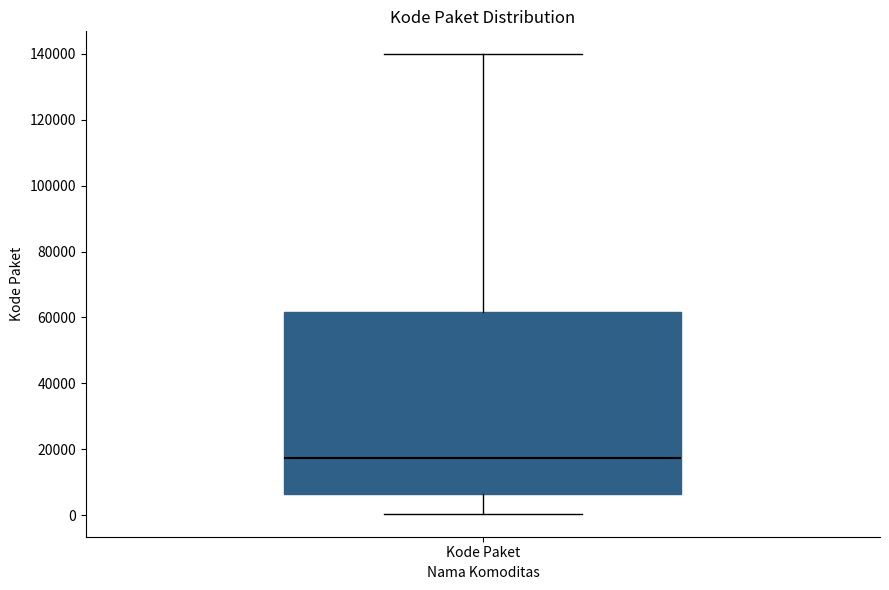

Transcribe this box plot: give where the median line is, the range the box spans, and where the two whiskers end, as read against the y-axis. The values are not printed on the chart, so give them approximately, as read against the axis.

median 18000, box 6000 to 62000, whiskers 0 to 140000